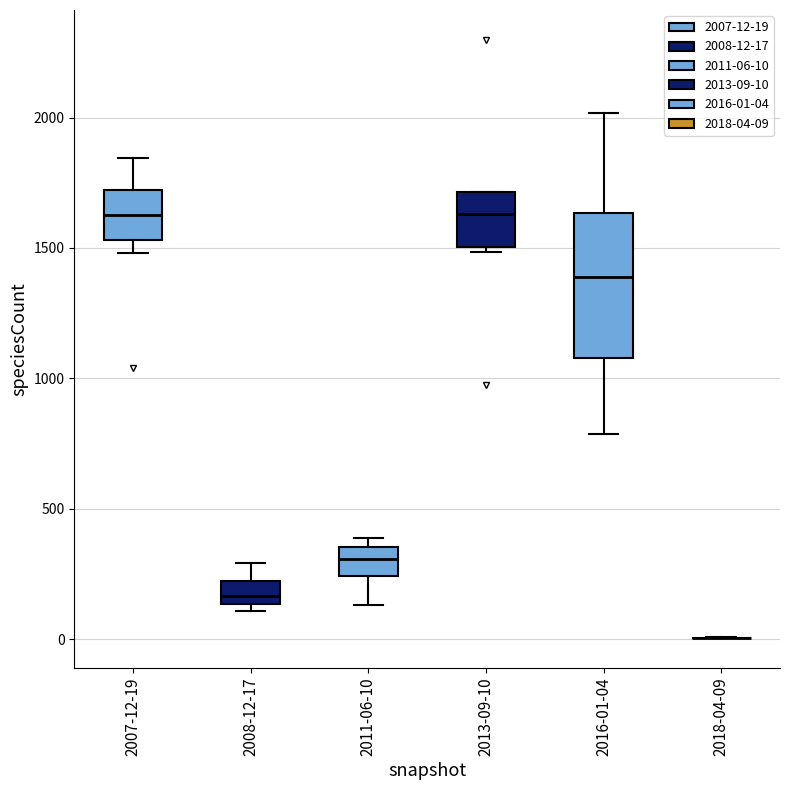

Which box is the tallest, from its lower edge to its upper edge?

2016-01-04